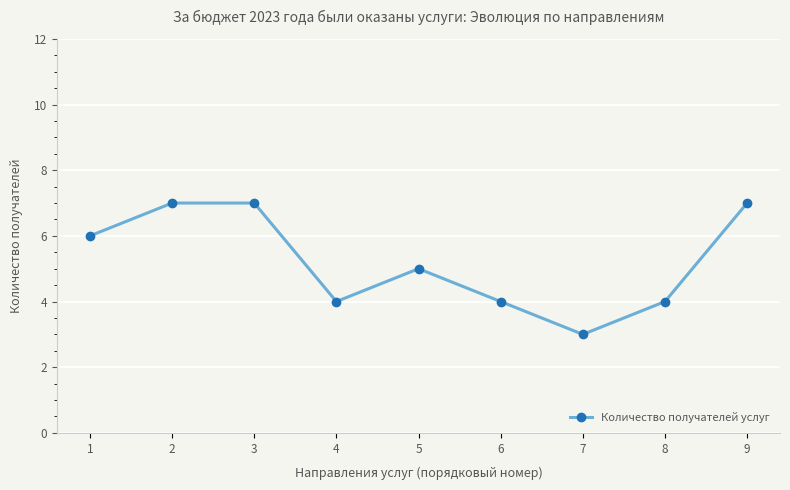

What is the value of the 8th point from the left?

4